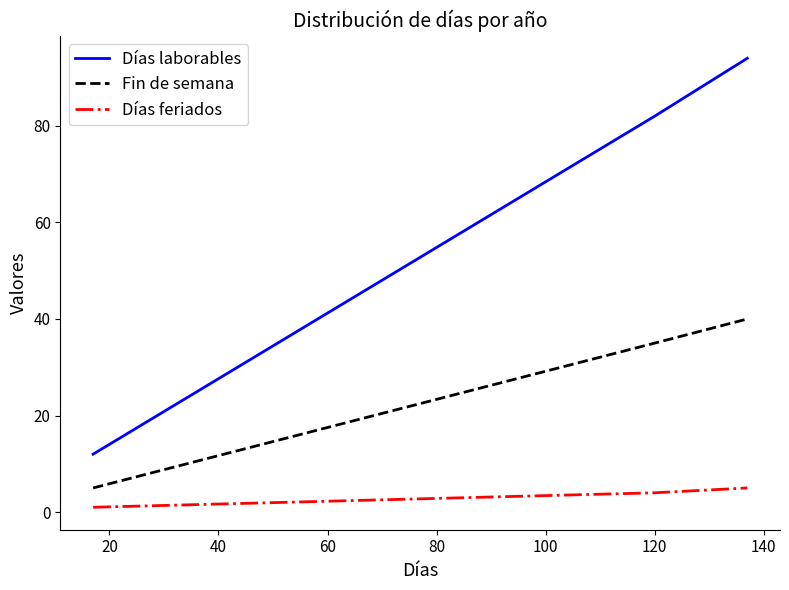

List the series in order of their overall mean, lowest first.

Días feriados, Fin de semana, Días laborables